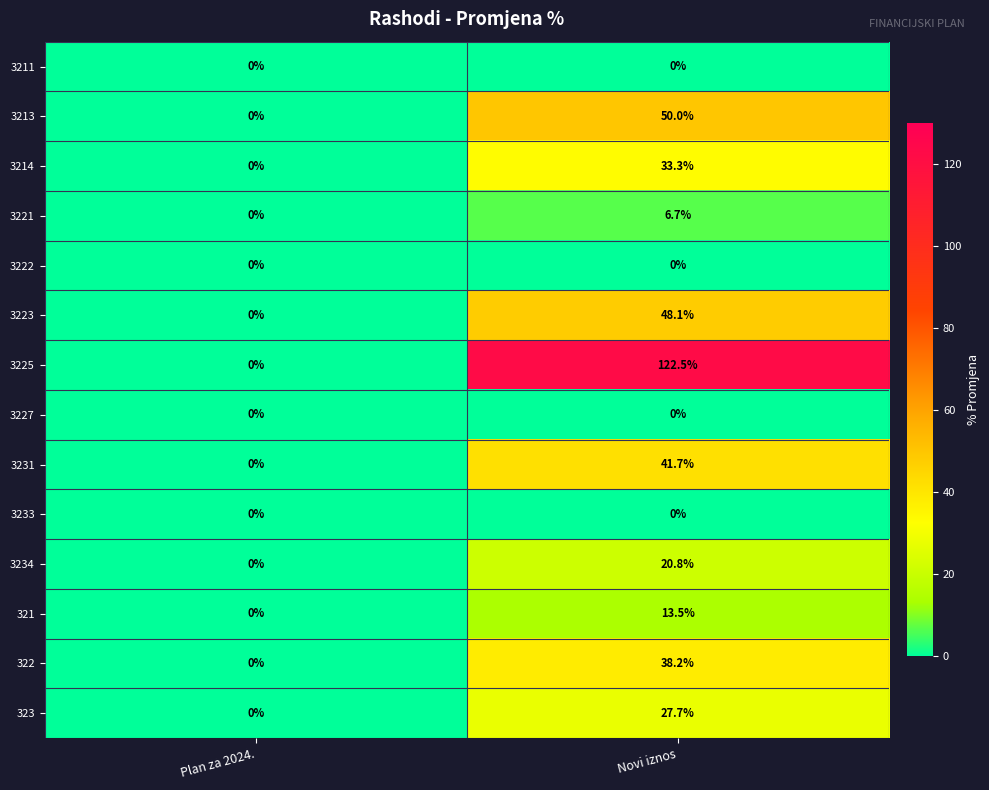

What is the difference between the 3225 values at Novi iznos and Plan za 2024.?

122.5